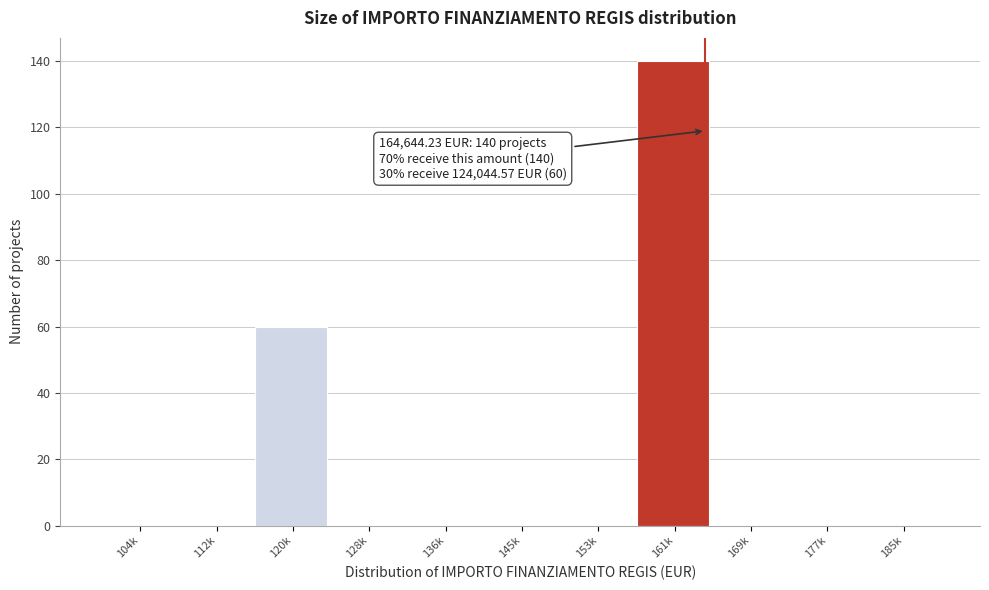

Reading left to right, what are all the values shown in this chart?

104k=0	112k=0	120k=60	128k=0	136k=0	145k=0	153k=0	161k=140	169k=0	177k=0	185k=0